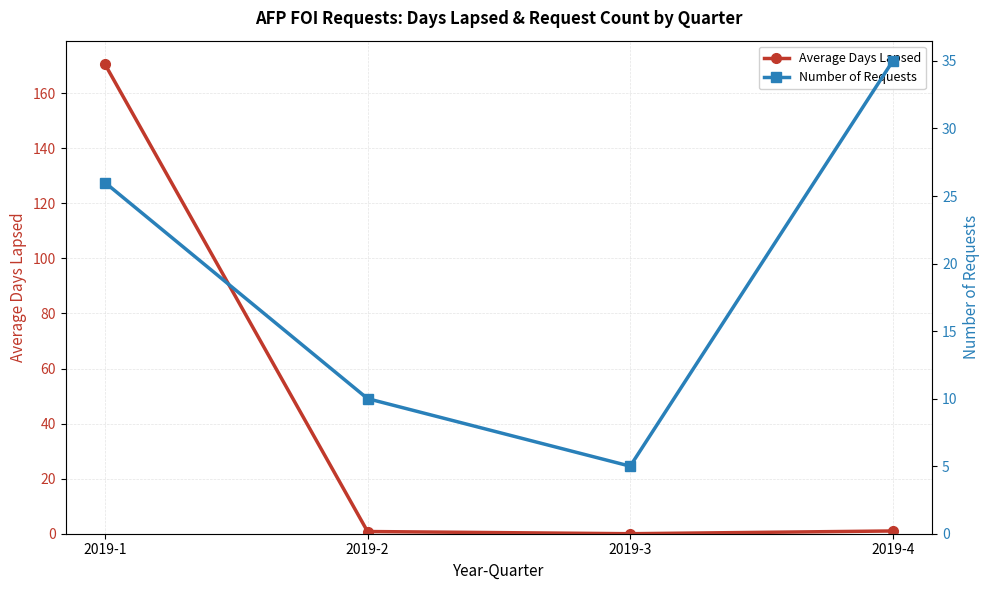

In Number of Requests, how many points are lower than both neighbors (excluding endpoints)?

1